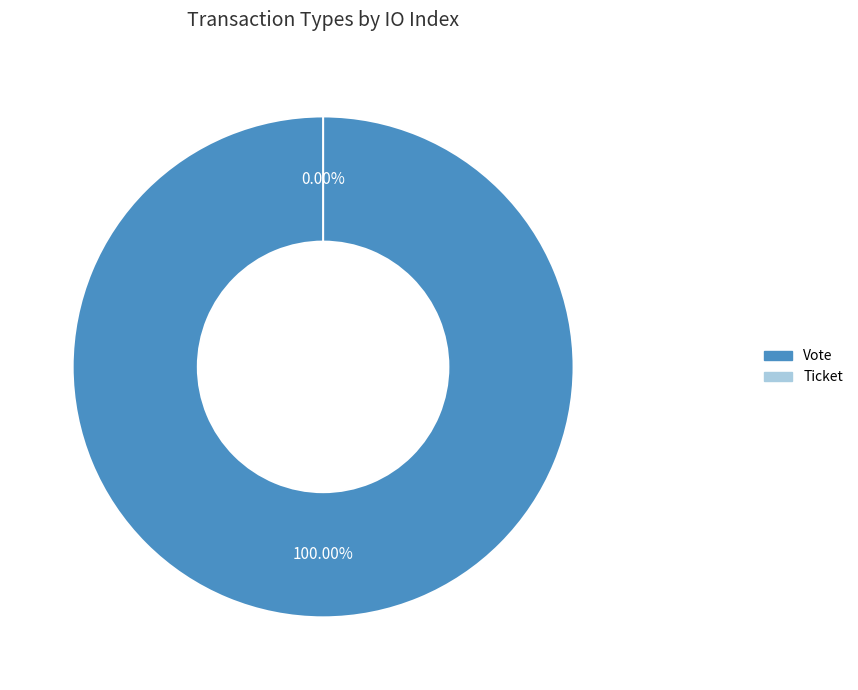

To the nearest percent, what is the combined percentage of Ticket and Vote?

100%